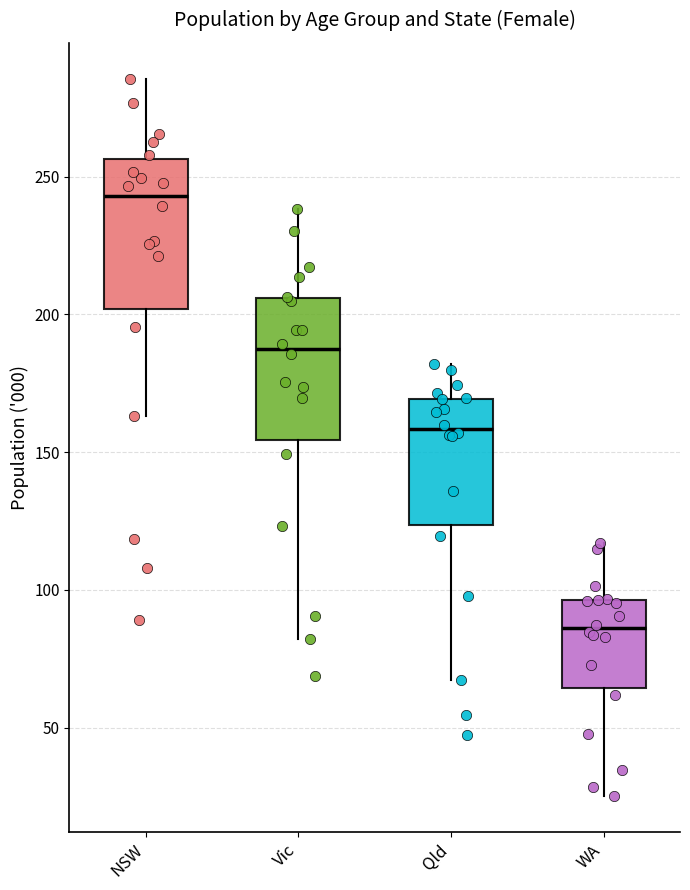

Where does the lower whisker of the box for NSW end on the y-axis? The values are not printed on the chart, so give them approximately, as read against the axis.

165